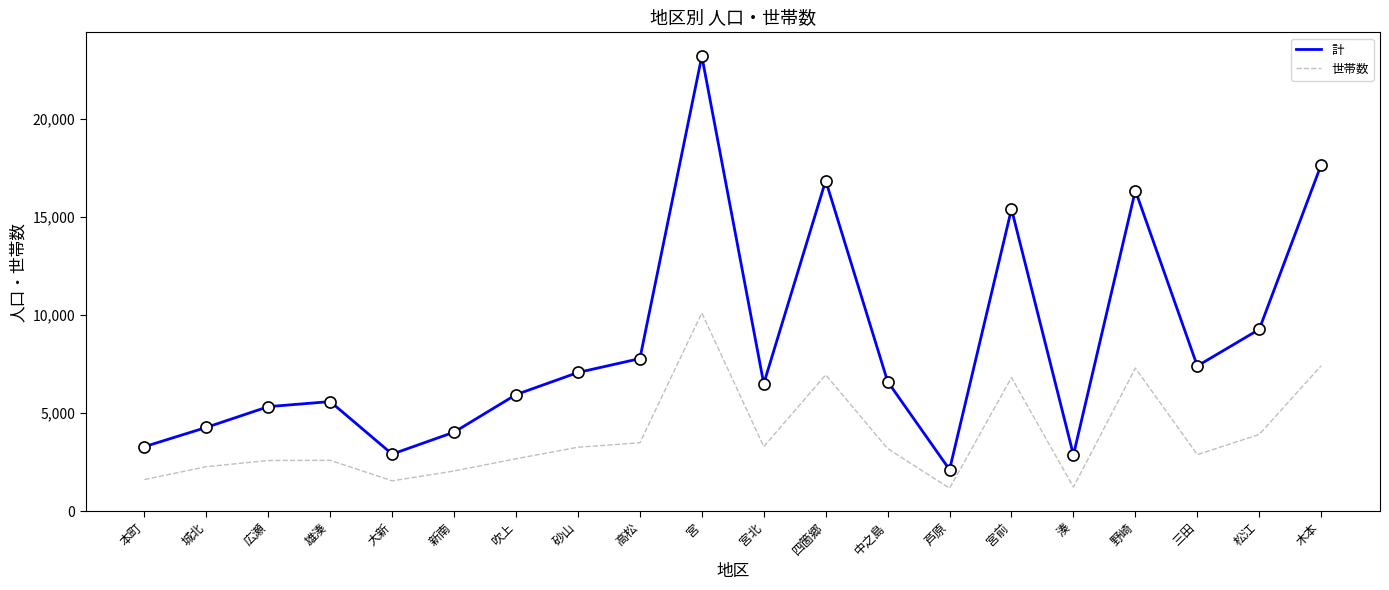

Rank the series by their maximum value, from highest to lowest.

計, 世帯数